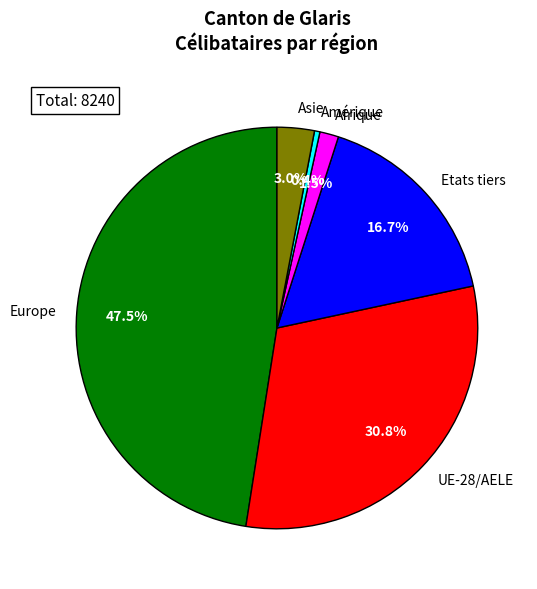

Rank the categories by value from lowest to highest.

Amérique, Afrique, Asie, Etats tiers, UE-28/AELE, Europe